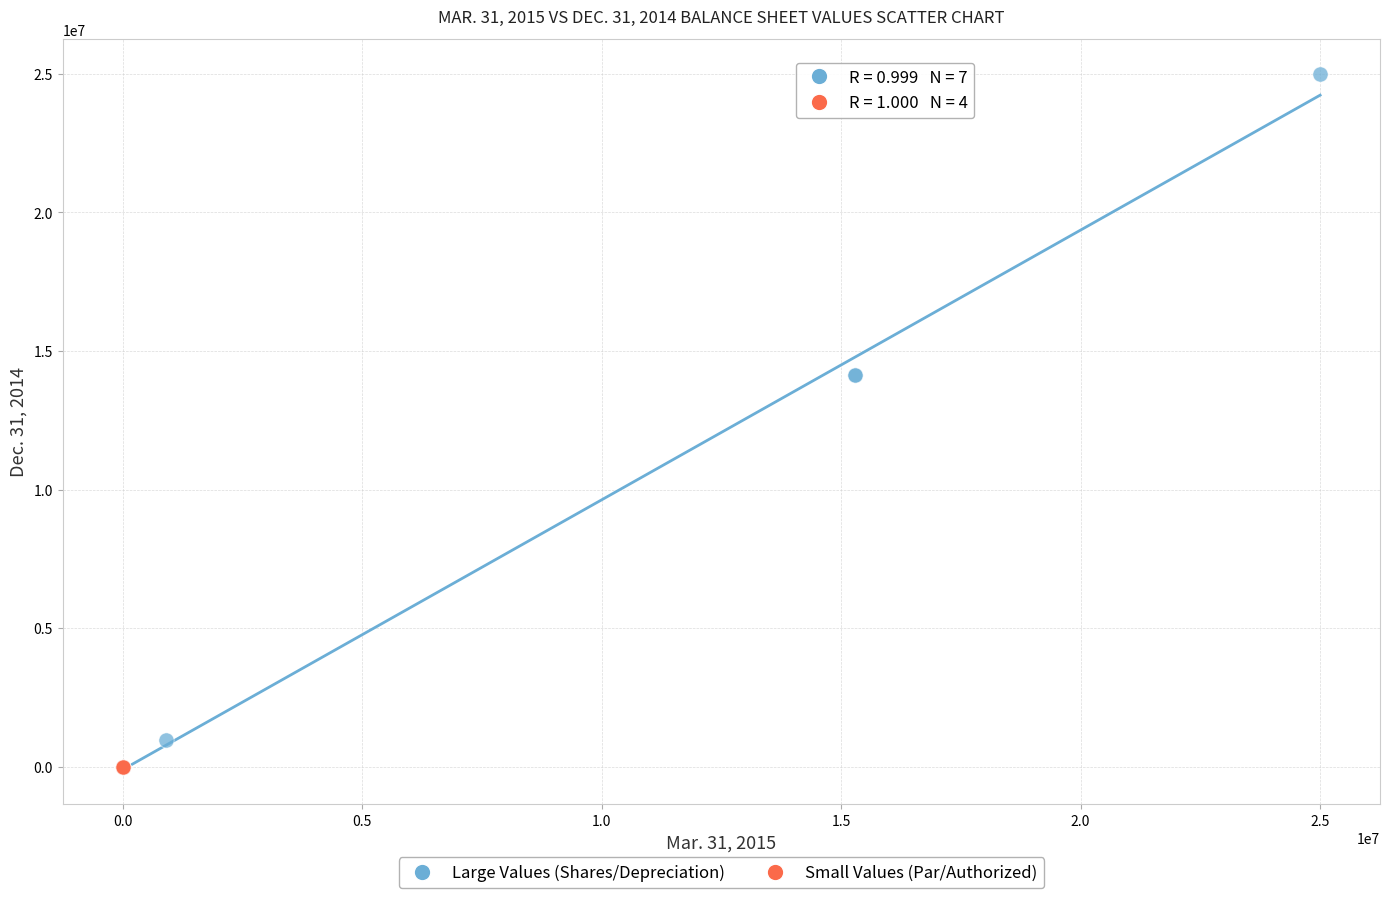

Which series has the widest spread of Y values?

Large Values (Shares/Depreciation)